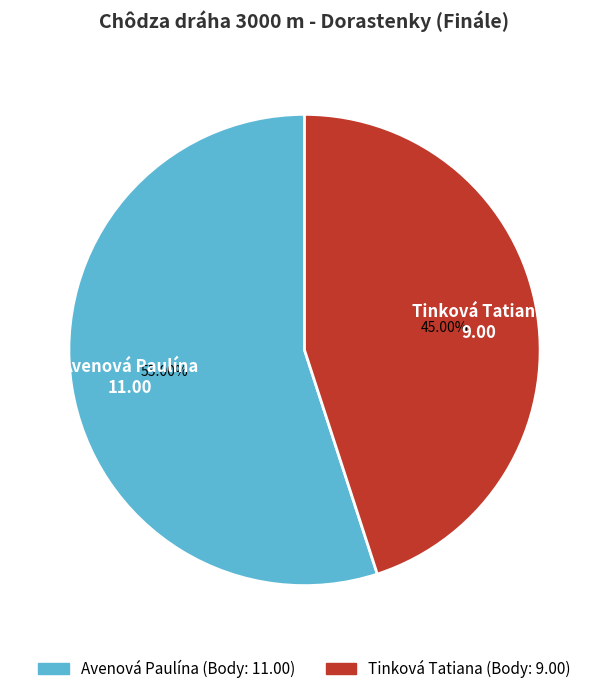

How many segments does this pie chart have?

2